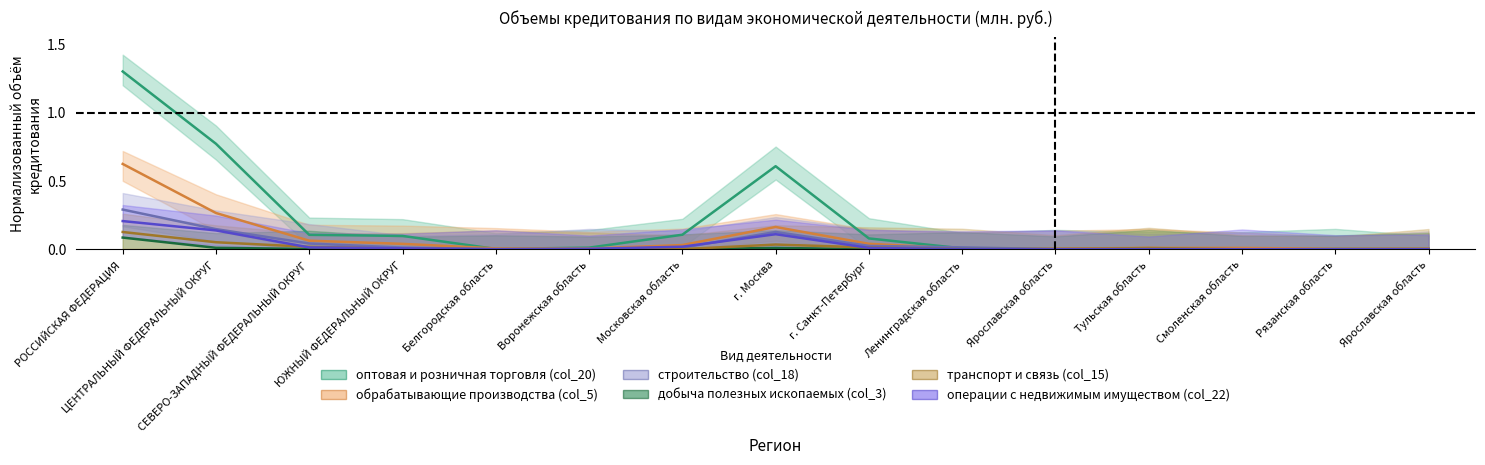

What is the label of the 2nd point from the left?

ЦЕНТРАЛЬНЫЙ ФЕДЕРАЛЬНЫЙ ОКРУГ